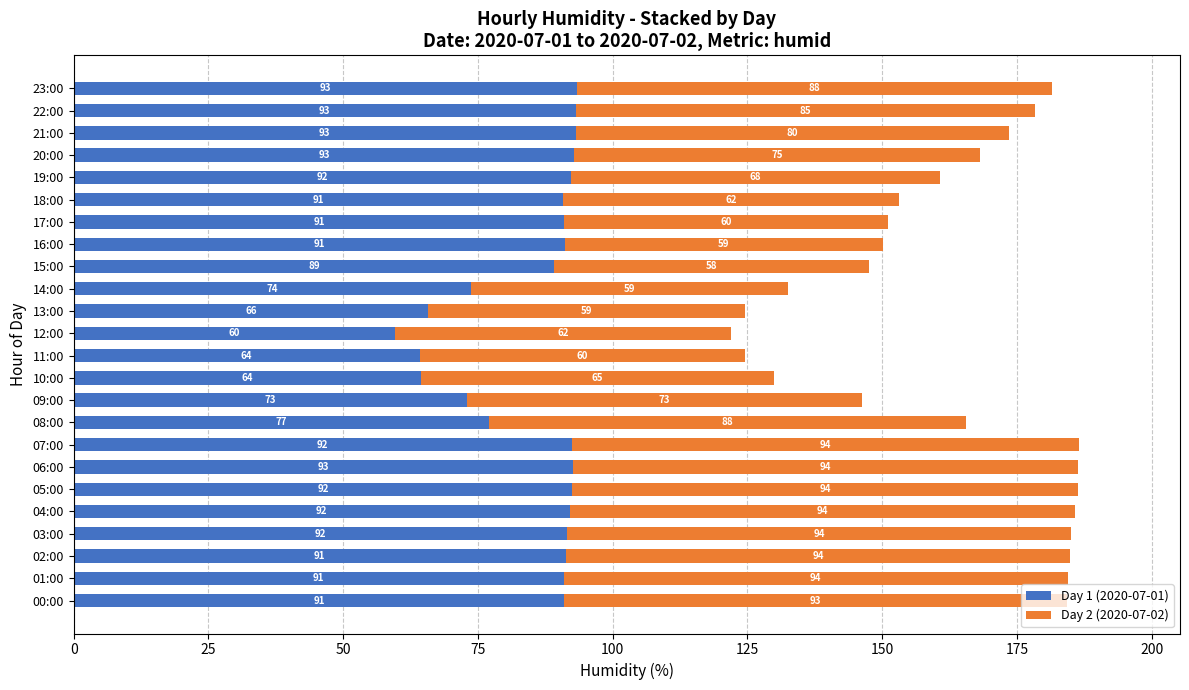

Read the Day 1 (2020-07-01) value at 23:00.

93.3